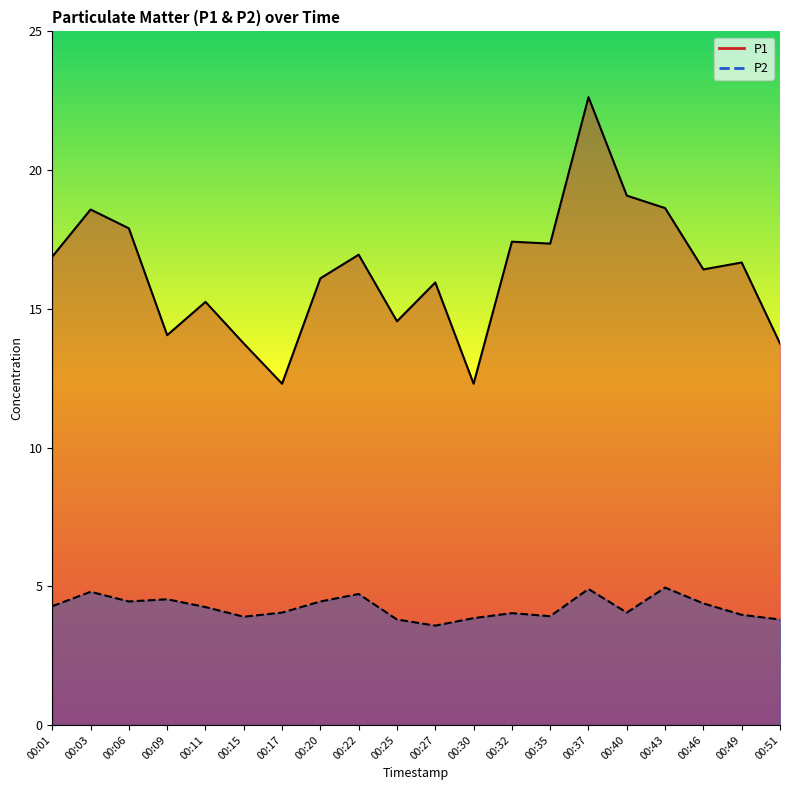

What is the difference between the maximum and minimum values in the P1 series?

10.3